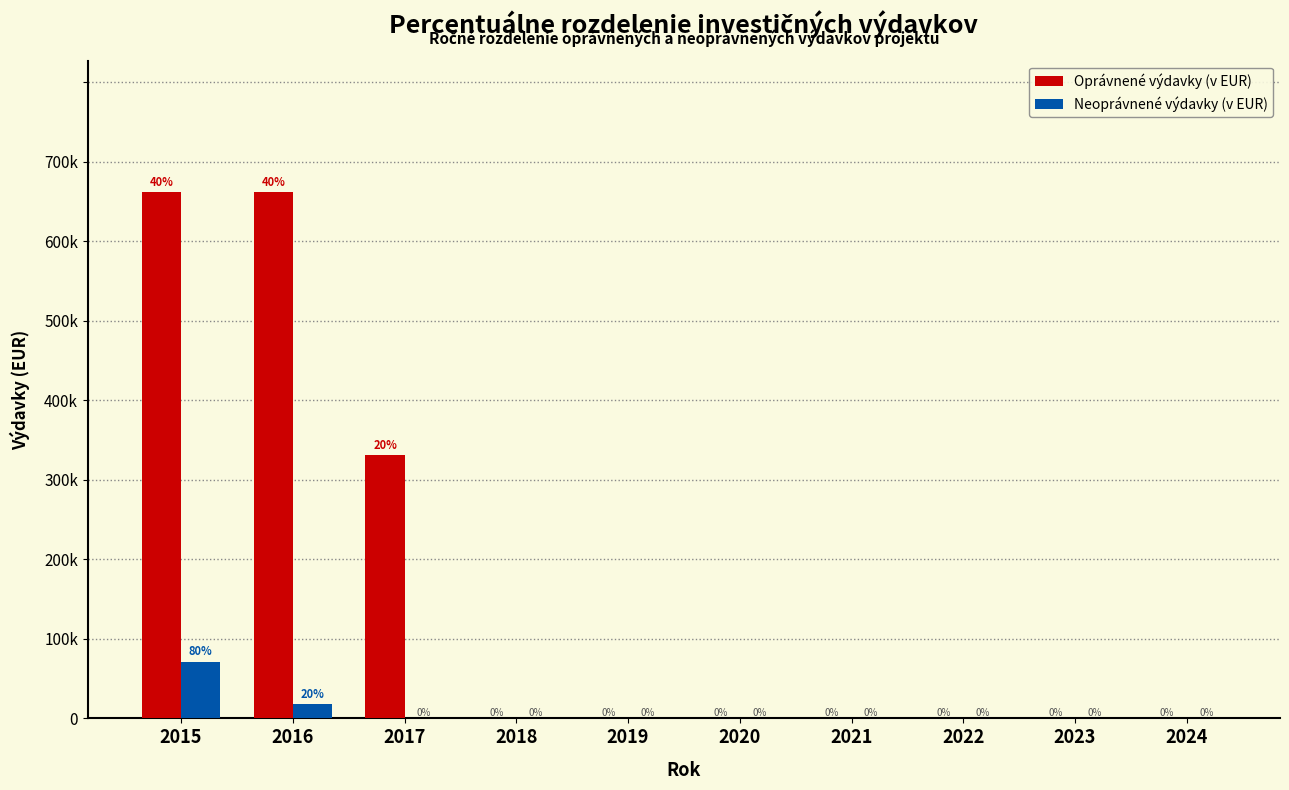

Are the bars horizontal?

No